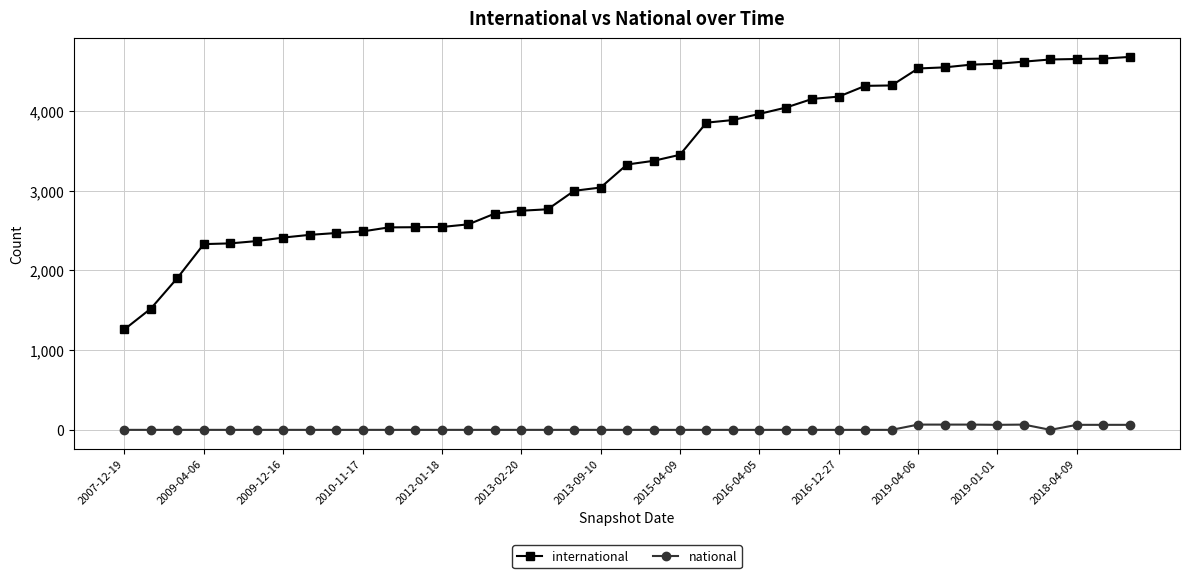

Is this an area chart (filled region under the line)?

No